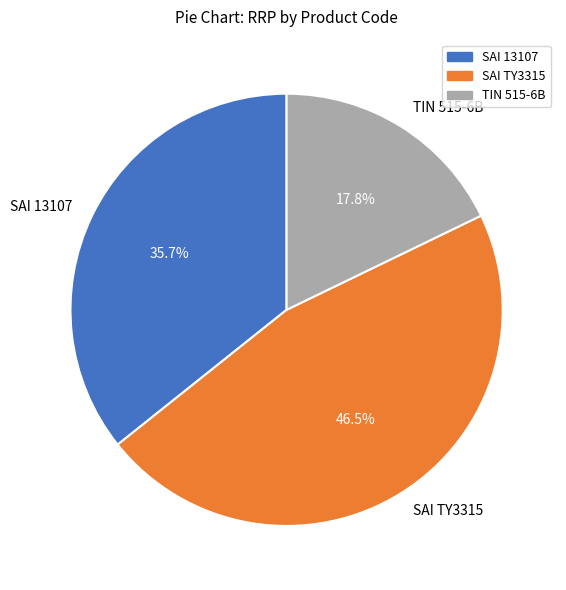

To the nearest percent, what is the average slice percentage?

33%